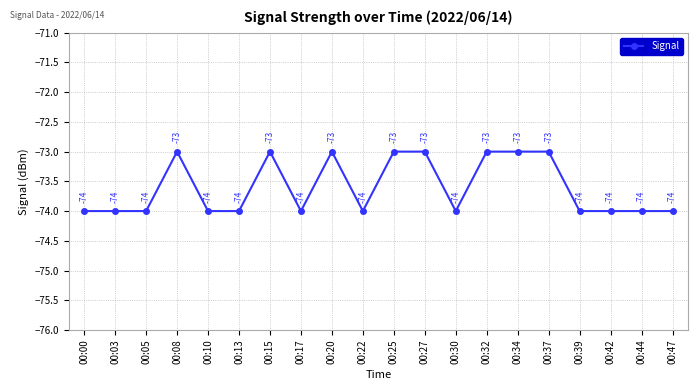

Which has a higher value, 00:37 or 00:00?

00:37